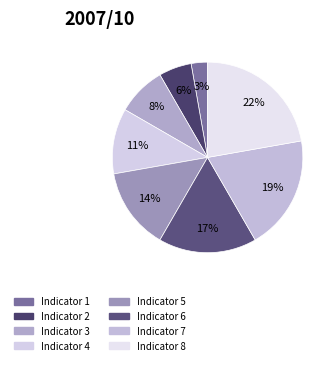

Is there a majority slice in this chart?

No